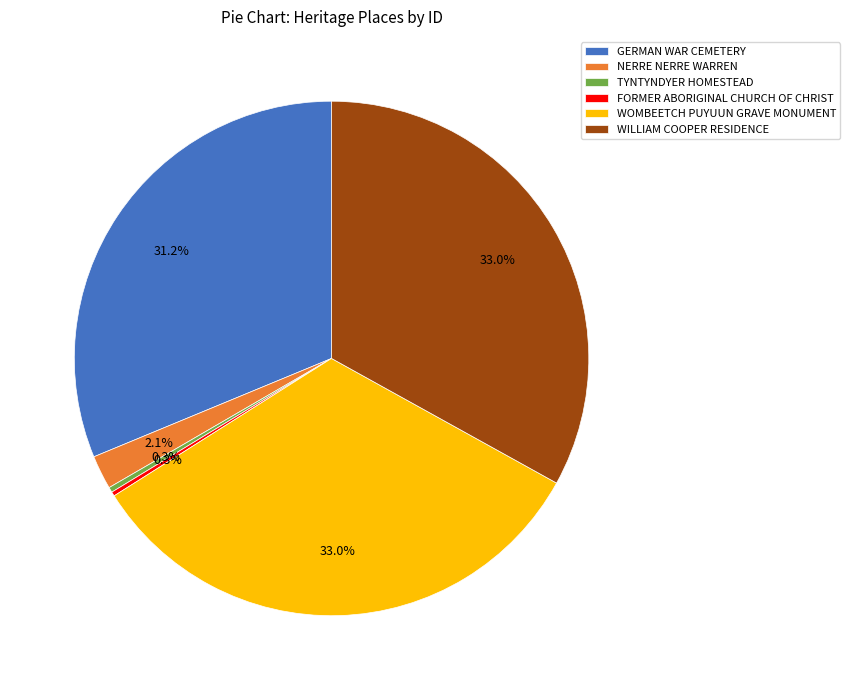

Is NERRE NERRE WARREN the majority of the pie?

No